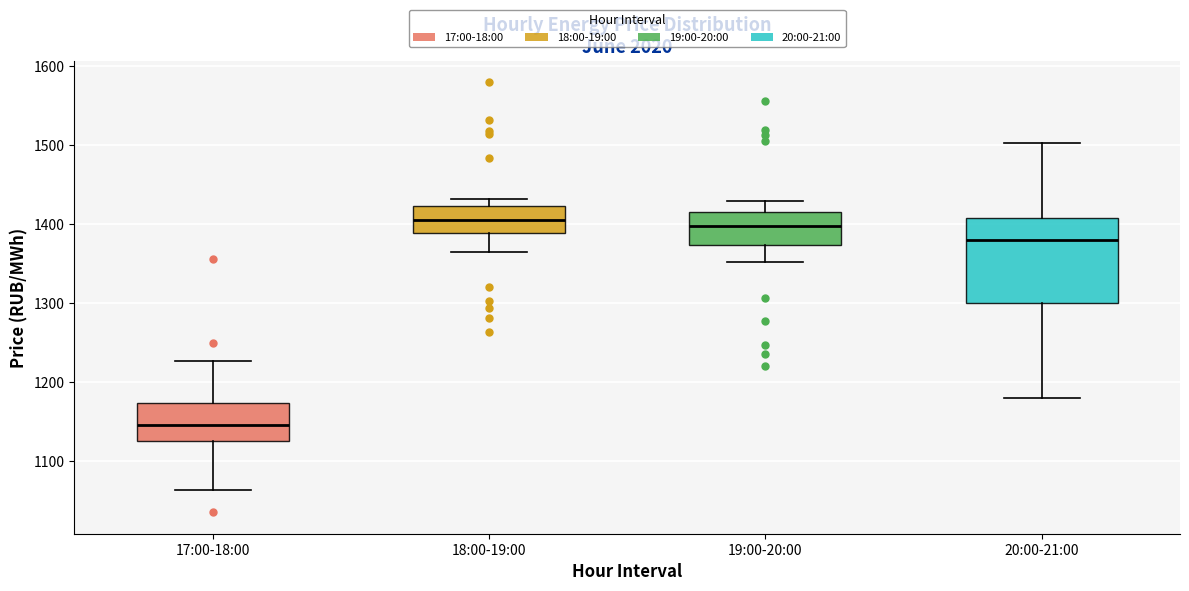

Comparing the boxes themselves (not the whiskers), which one is the tallest?

20:00-21:00